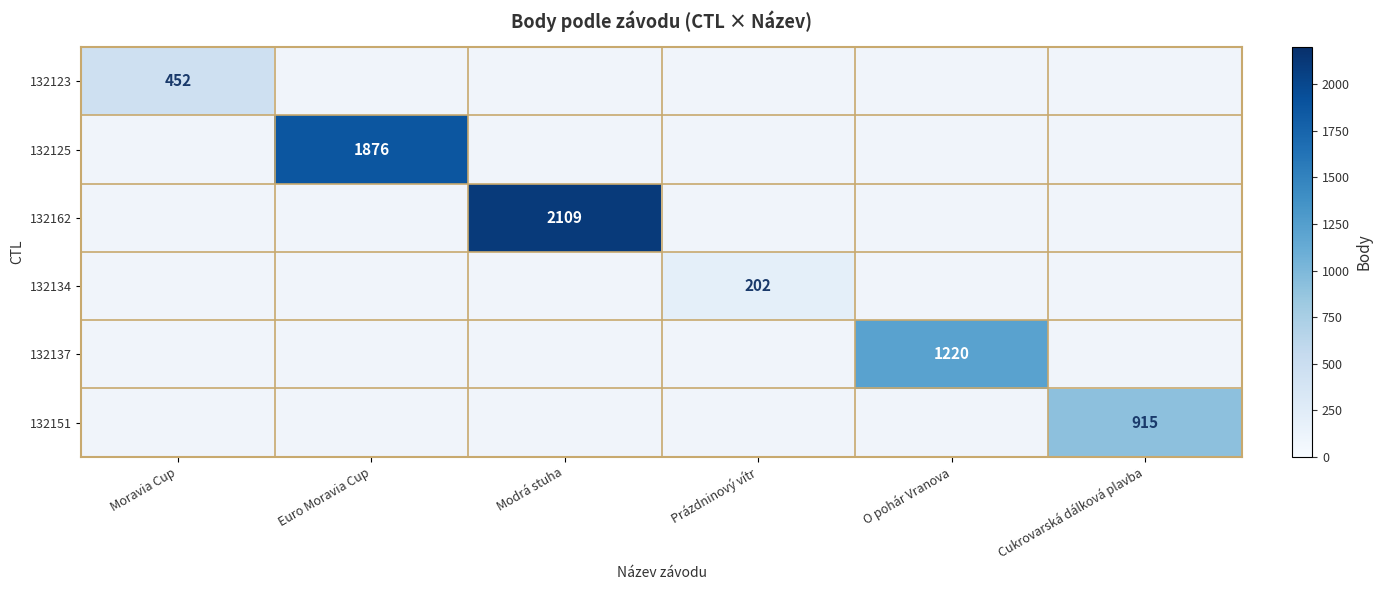

The 132137 series shows 1617 at O pohár Vranova. True or false?

False